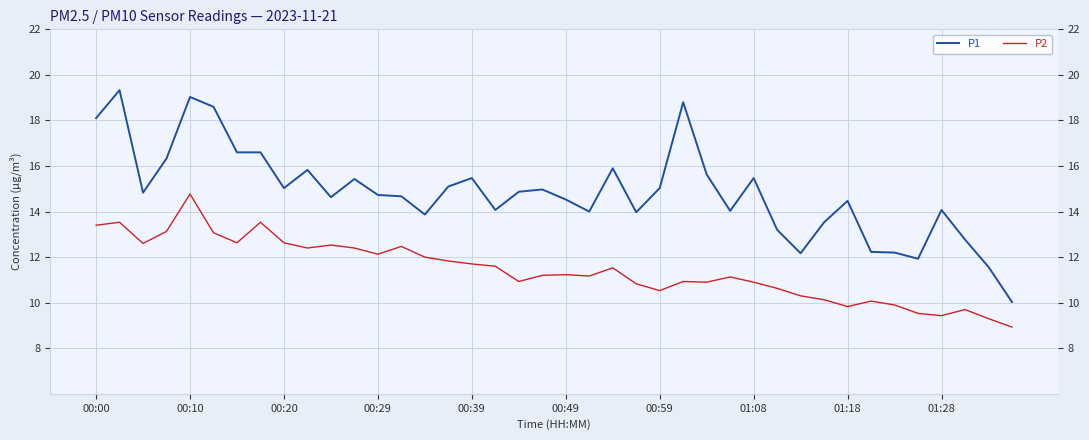

How many lines are shown in the chart?

2